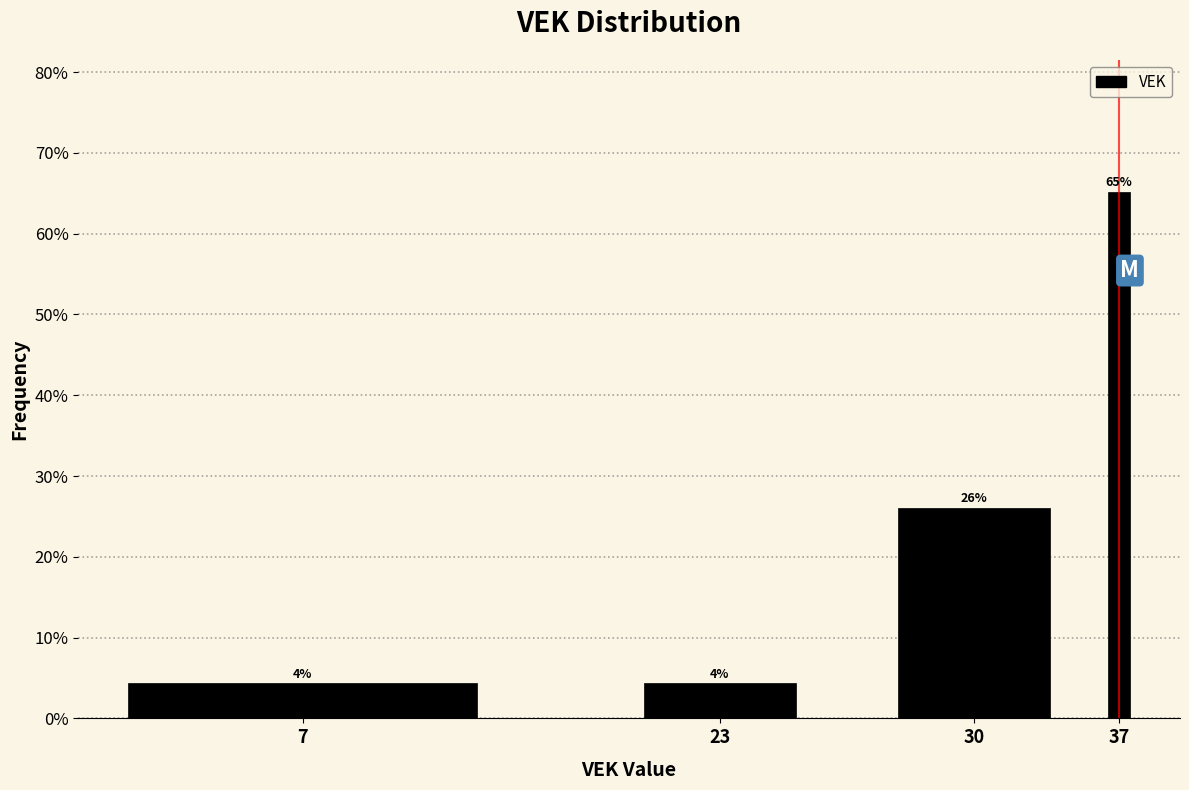

Is it true that the value at 30 is 15.1?

False